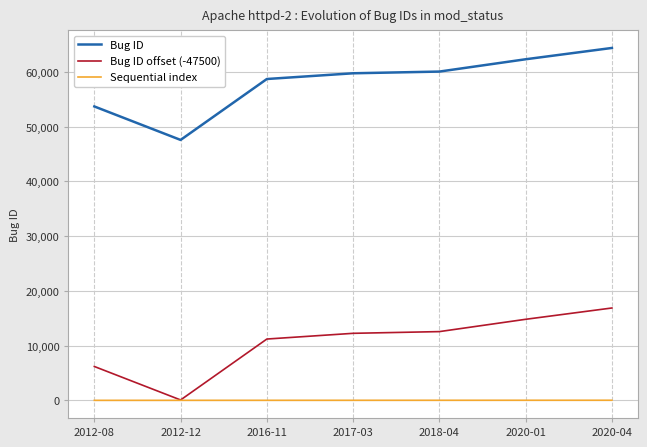

What is the difference between the second highest and minimum values in the Bug ID series?

14735